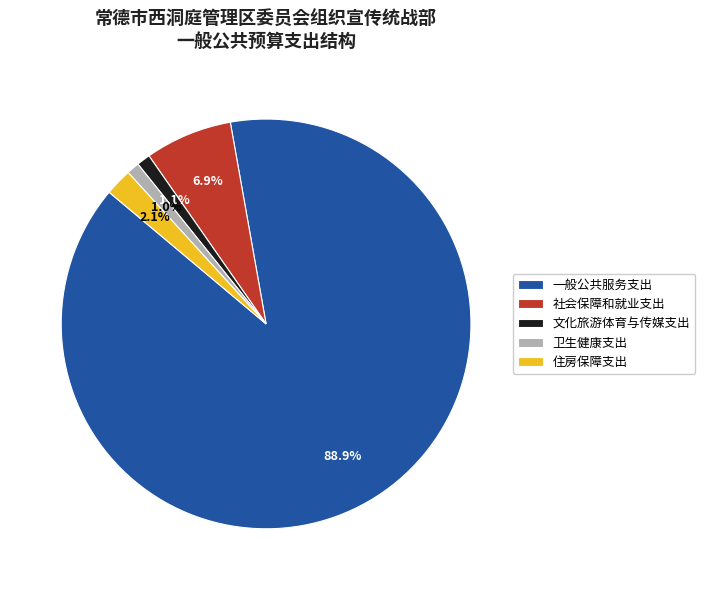

To the nearest percent, what is the difference between the 卫生健康支出 and 社会保障和就业支出 slice percentages?

6%